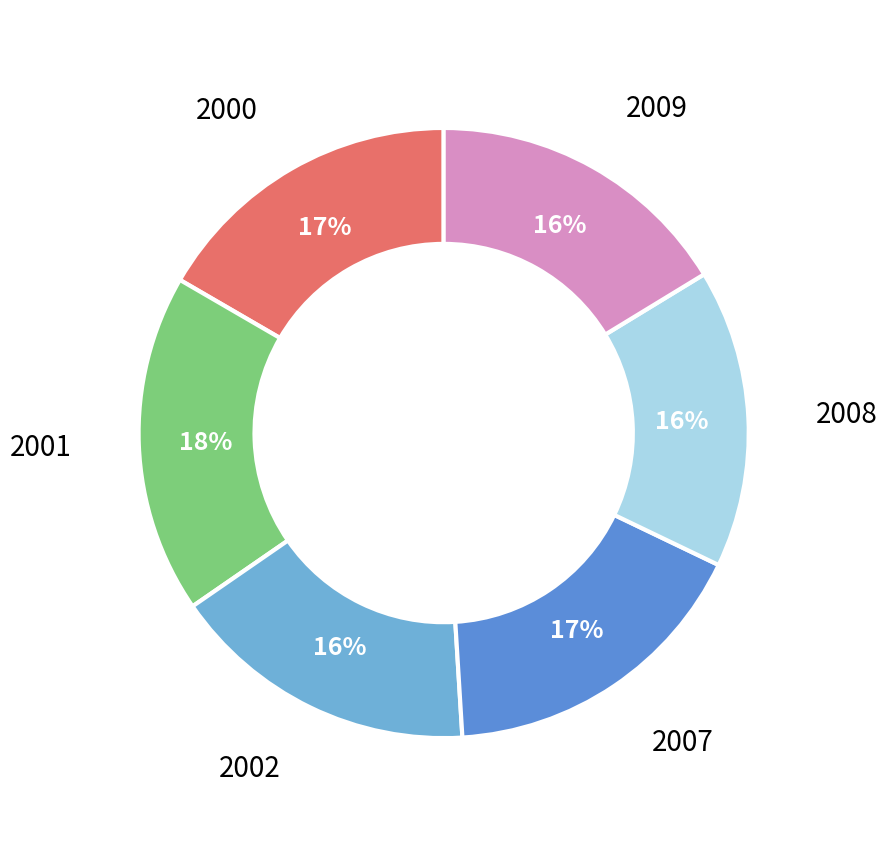

To the nearest percent, what is the difference between the largest and smallest slice percentages?

2%